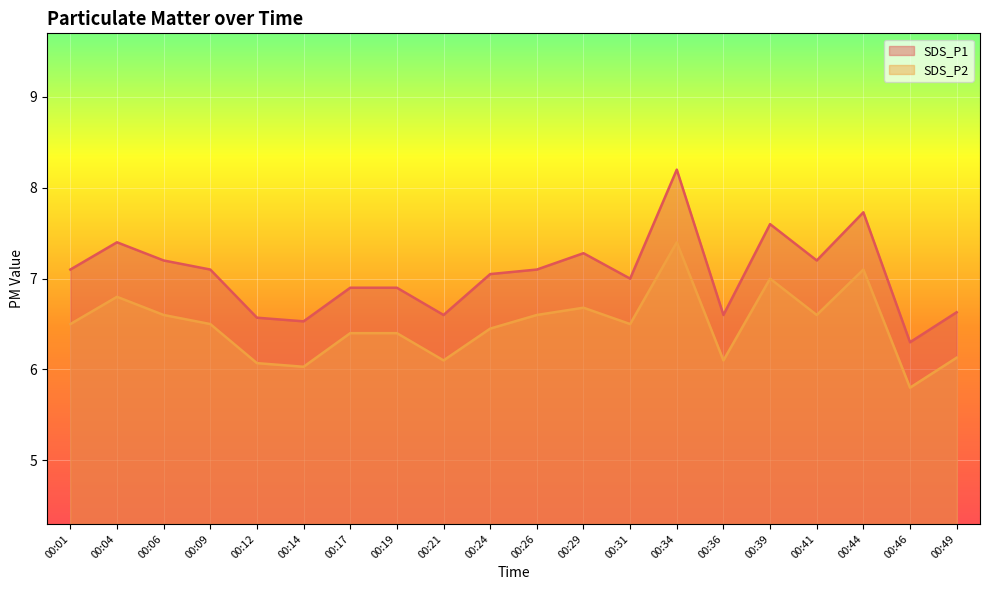

Count the number of categories in the chart.

20